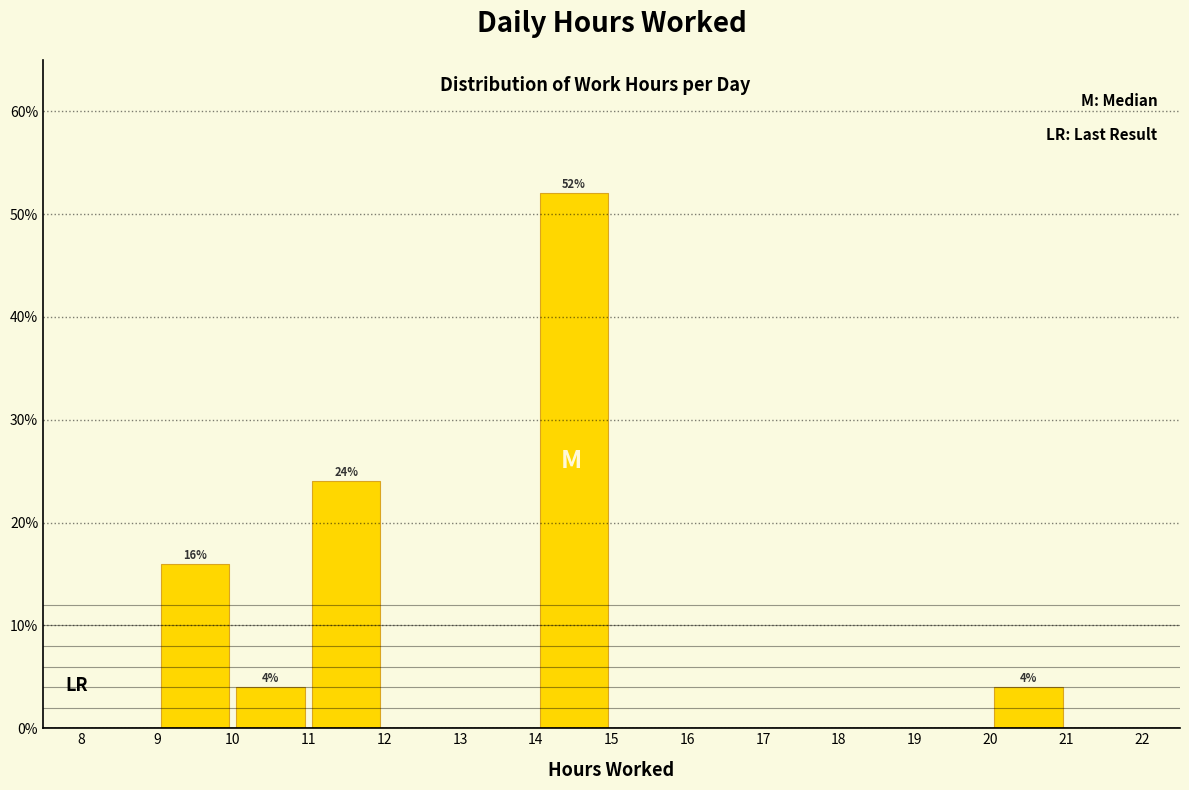

Which range on the x-axis has the tallest bar?

14 to 15